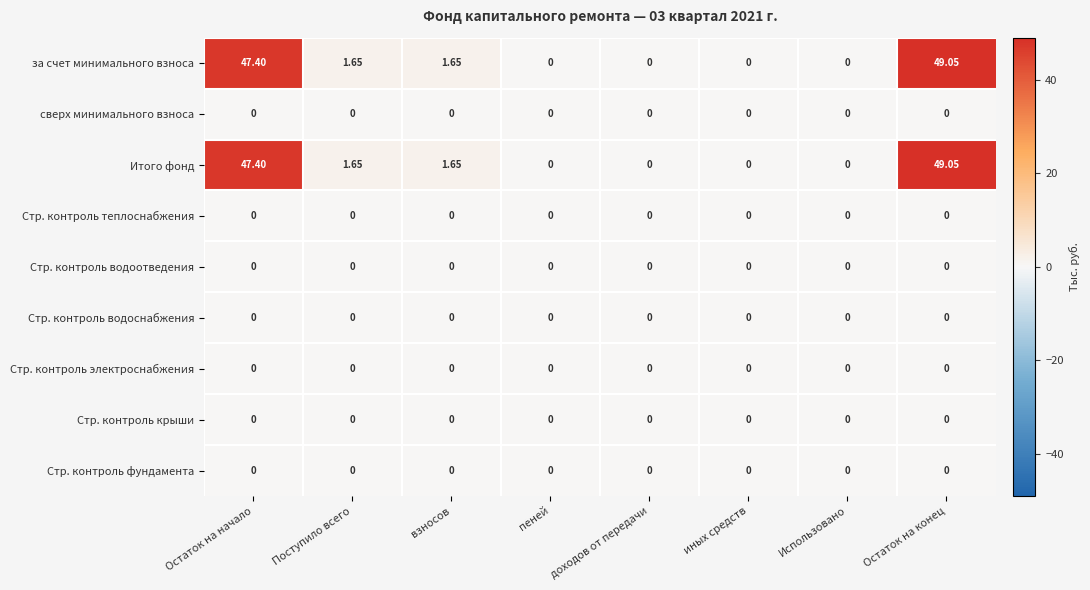

Which label corresponds to the largest value in the chart?

Остаток на конец